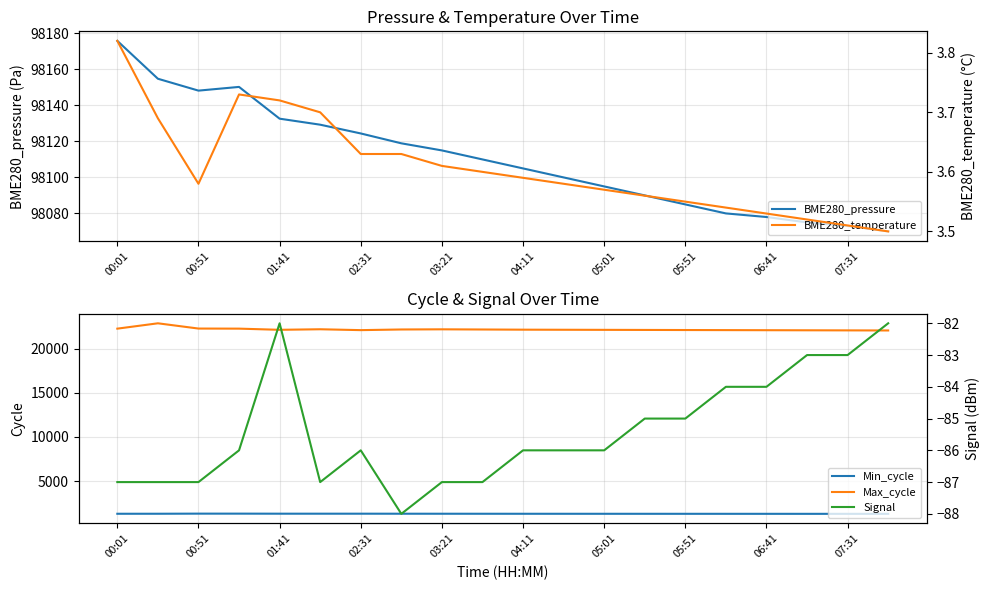

Reading right to left, transcribe all the data shown in this chart.

BME280_pressure: 98070.0	98073.0	98075.0	98078.0	98080.0	98085.0	98090.0	98095.0	98100.0	98105.0	98110.0	98115.0	98118.9	98124.4	98129.3	98132.6	98150.3	98148.2	98154.8	98175.9
Min_cycle: 1303.0	1304.0	1305.0	1306.0	1307.0	1308.0	1309.0	1310.0	1311.0	1312.0	1314.0	1316.0	1318.0	1321.0	1321.0	1321.0	1327.0	1327.0	1315.0	1313.0
Max_cycle: 22050.0	22060.0	22070.0	22080.0	22090.0	22100.0	22110.0	22120.0	22130.0	22140.0	22160.0	22180.0	22162.0	22088.0	22187.0	22125.0	22257.0	22267.0	22861.0	22256.0
BME280_temperature: 3.5	3.5	3.5	3.5	3.5	3.5	3.6	3.6	3.6	3.6	3.6	3.6	3.6	3.6	3.7	3.7	3.7	3.6	3.7	3.8
Signal: -82.0	-83.0	-83.0	-84.0	-84.0	-85.0	-85.0	-86.0	-86.0	-86.0	-87.0	-87.0	-88.0	-86.0	-87.0	-82.0	-86.0	-87.0	-87.0	-87.0